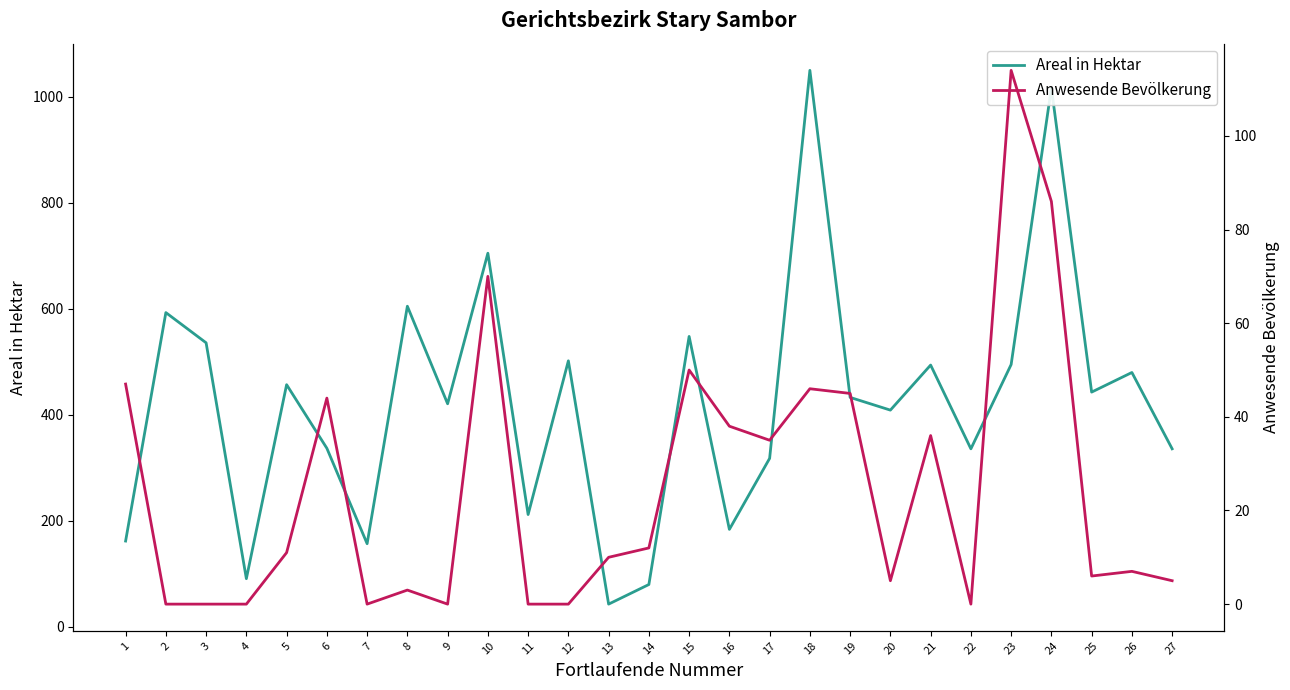

What is the sum of all Areal in Hektar values?

11444